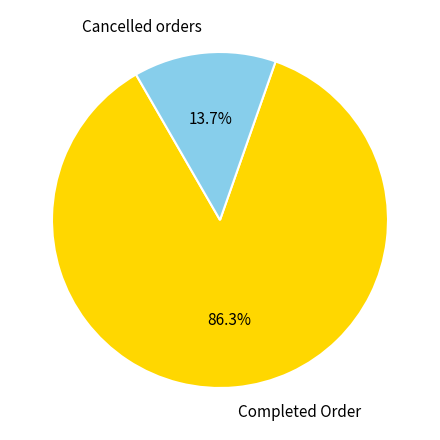

Rank the categories by value from highest to lowest.

Completed Order, Cancelled orders